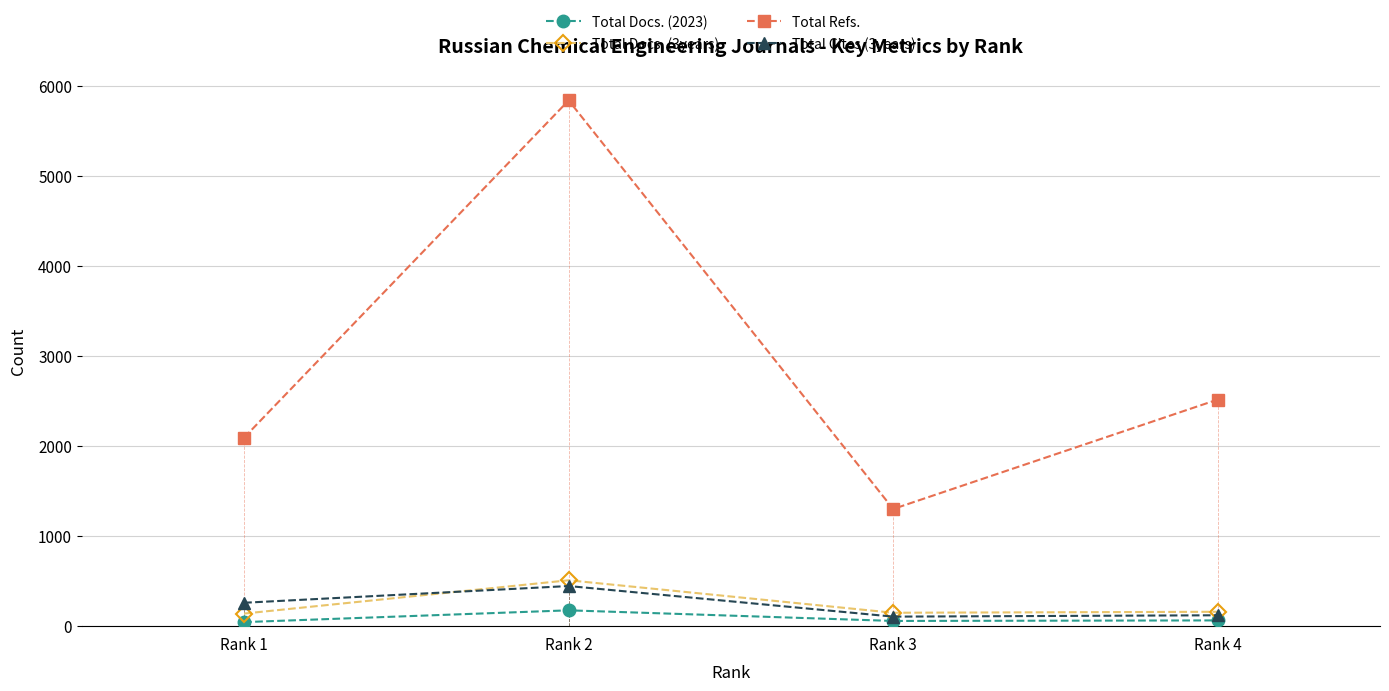

True or false: Total Docs. (2023) and Total Refs. intersect in this chart.

False